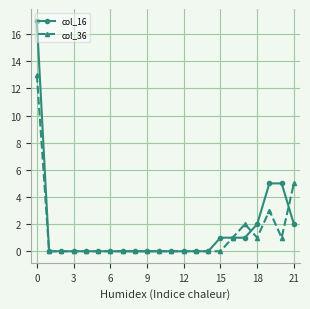

Rank the series by their average value, from highest to lowest.

col_16, col_36